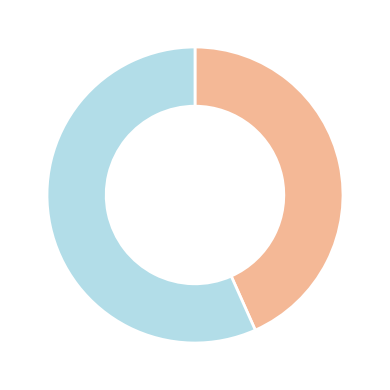

Is there a majority slice in this chart?

Yes